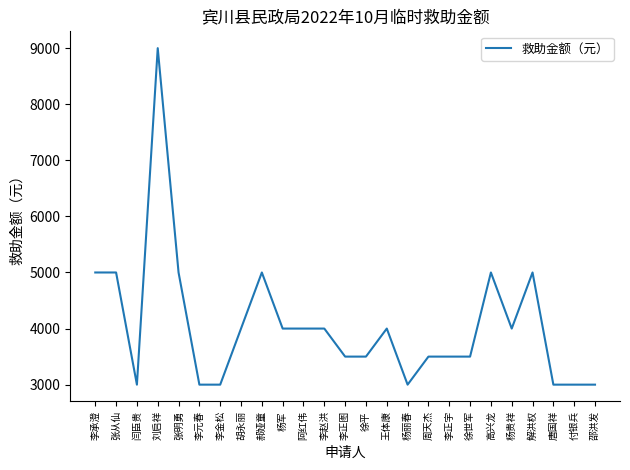

The value at 徐世军 is 3500. True or false?

True